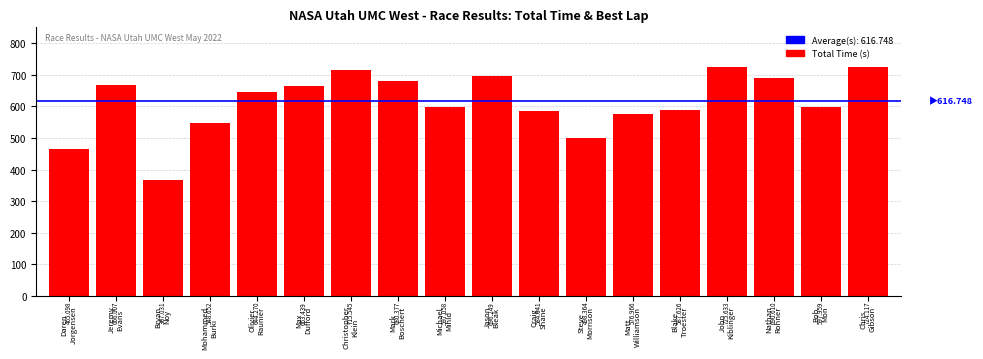

What is the label of the 17th bar from the right?

Jeremy
Evans